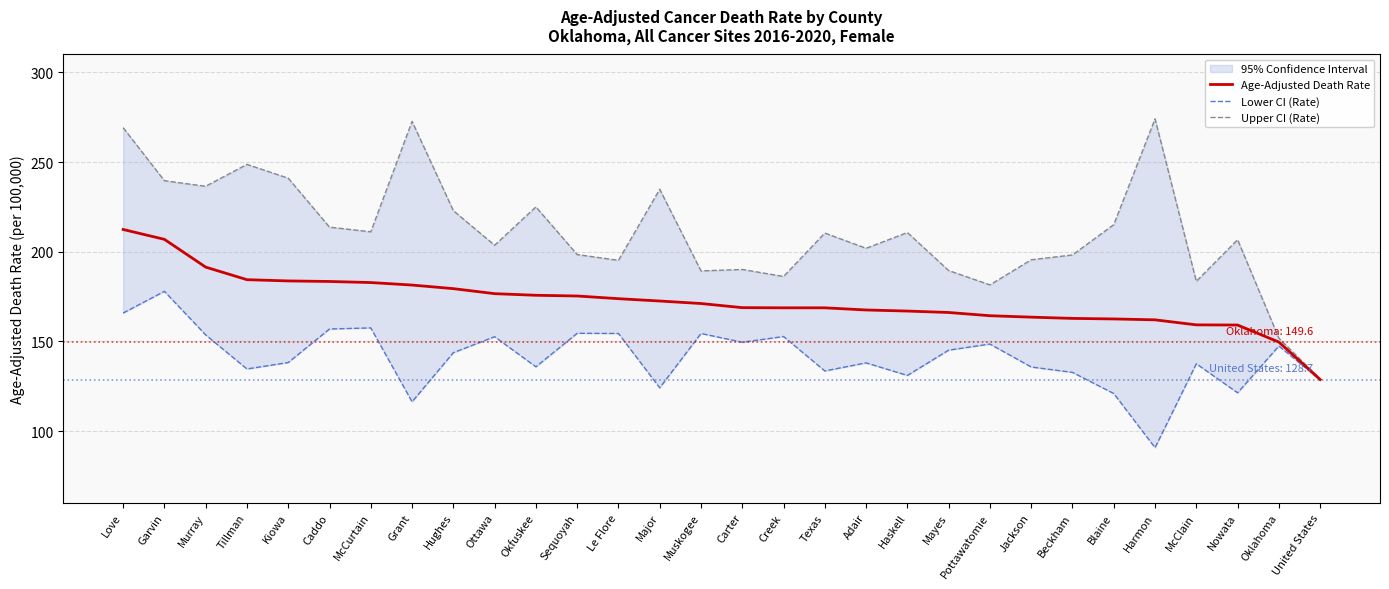

Reading right to left, transcribe all the data shown in this chart.

Age-Adjusted Death Rate: 128.7	149.6	159.1	159.2	162.0	162.5	162.8	163.5	164.3	166.1	166.9	167.5	168.7	168.7	168.8	171.1	172.5	173.8	175.3	175.7	176.6	179.4	181.4	182.8	183.4	183.7	184.4	191.4	206.9	212.4
Lower CI (Rate): 128.5	147.4	121.3	137.5	90.7	120.9	132.7	135.7	148.5	145.1	131.0	138.0	133.5	152.7	149.5	154.4	124.1	154.4	154.5	135.8	152.6	143.7	116.3	157.5	156.9	138.2	134.6	153.6	177.9	165.8
Upper CI (Rate): 129.0	151.8	206.7	183.5	274.1	215.1	198.2	195.5	181.5	189.5	210.7	201.9	210.4	186.2	190.1	189.3	234.8	195.2	198.4	225.0	203.6	222.9	272.7	211.1	213.7	241.0	248.7	236.5	239.6	269.2